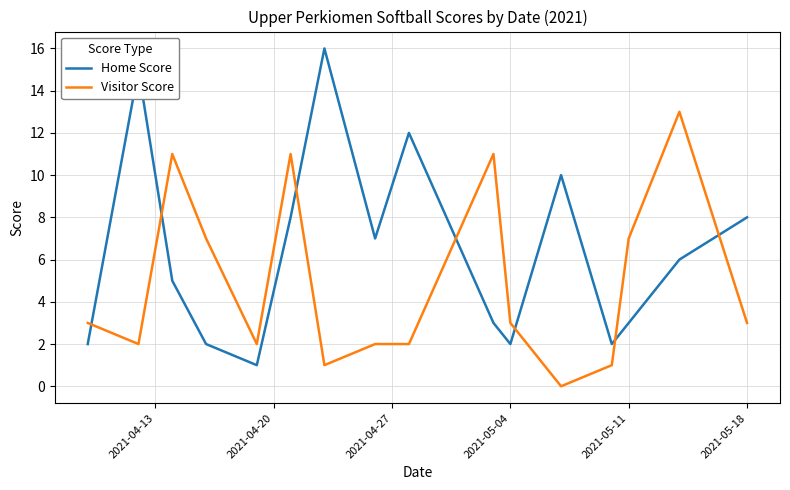

How many times do Visitor Score and Home Score cross each other?

7